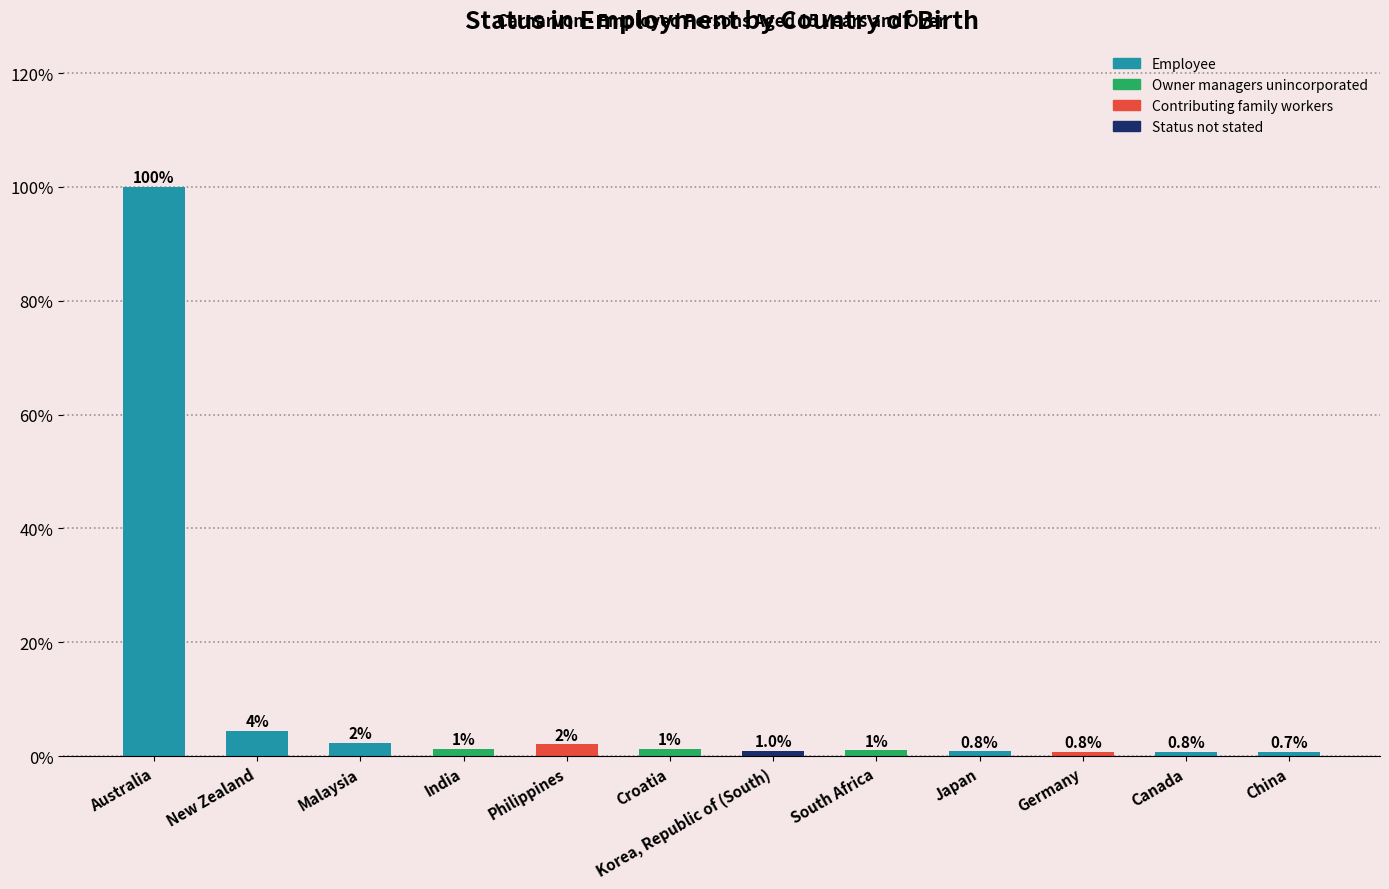

Which has a higher value, Japan or Malaysia?

Malaysia